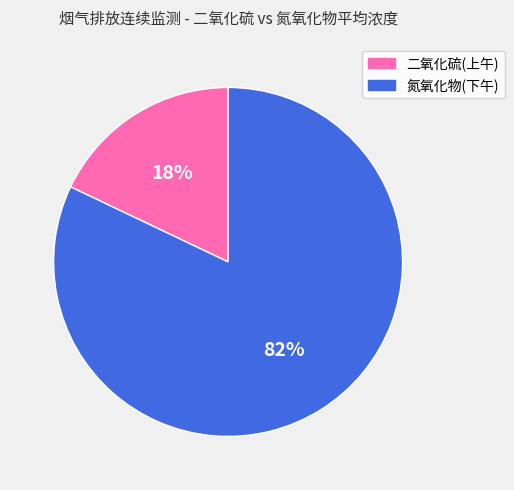

Is there a majority slice in this chart?

Yes